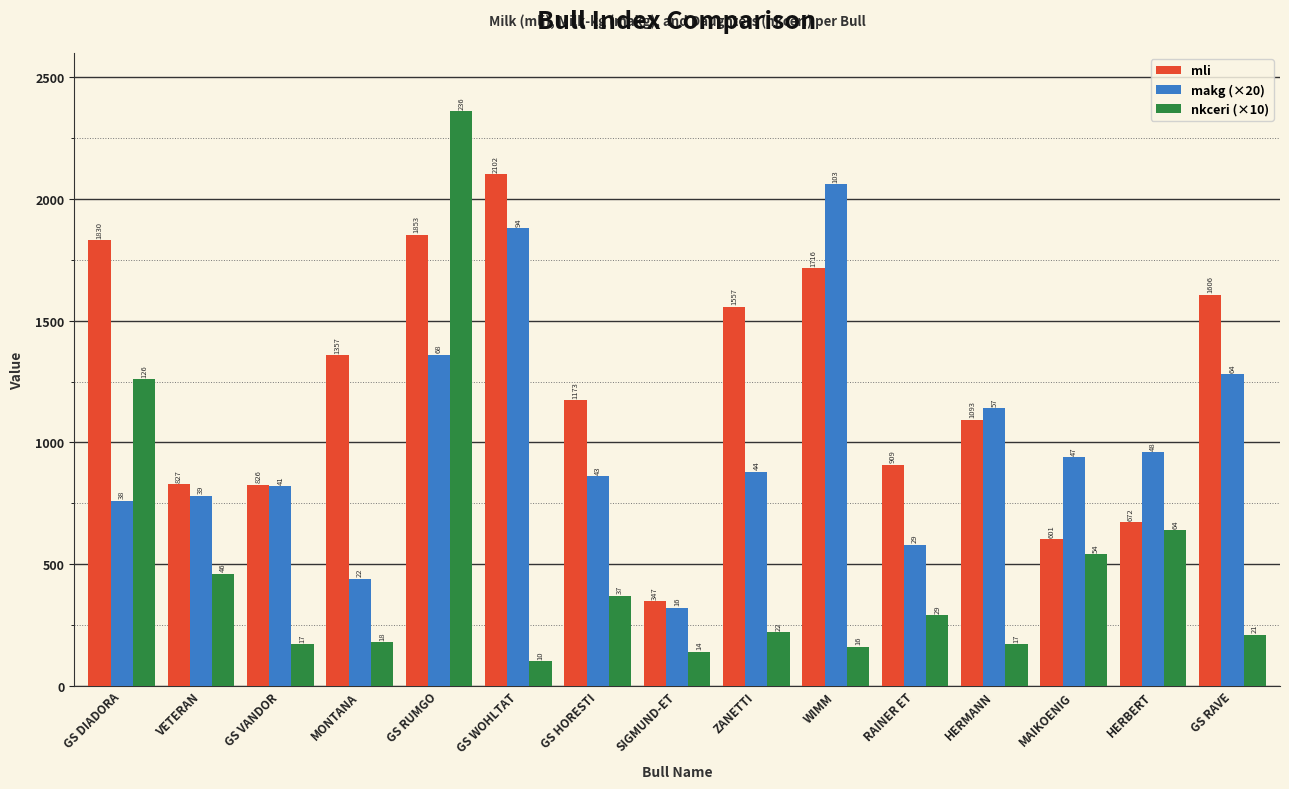

Are the bars horizontal?

No